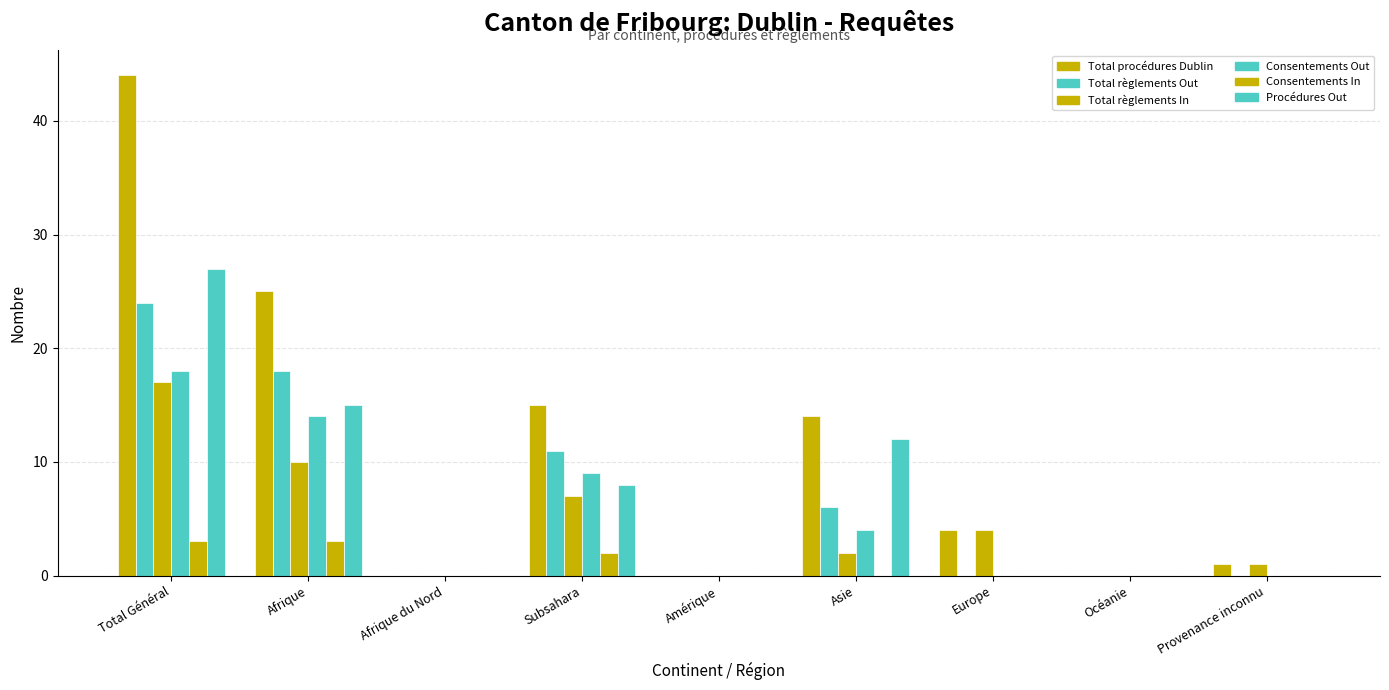

Which category has the lowest value across all series?

Afrique du Nord